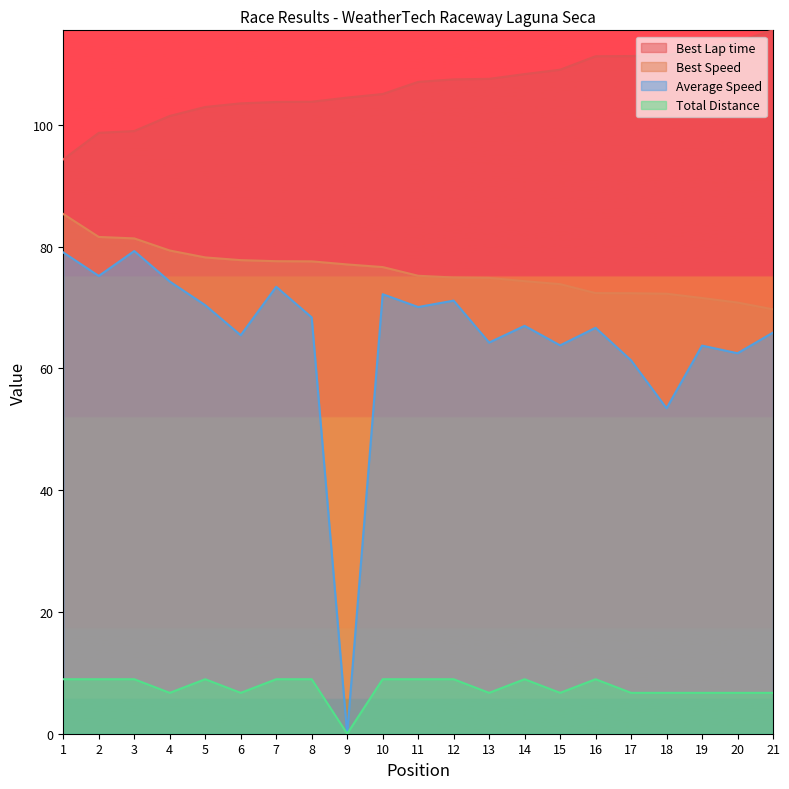

Where does the Best Speed series first go above 75?

1